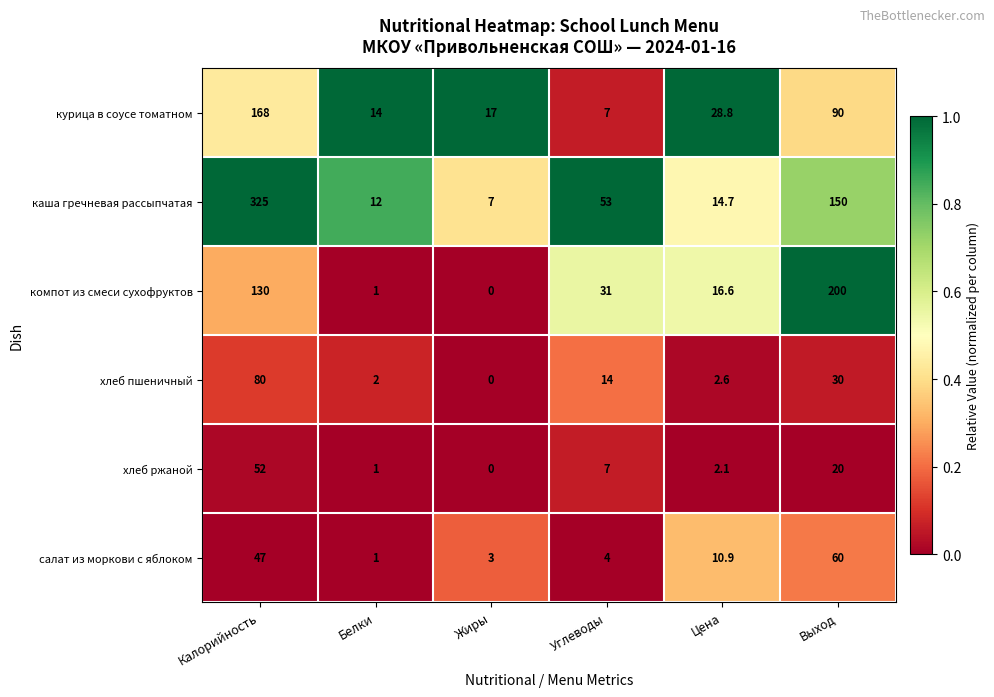

What is the greatest value displayed?

325.0